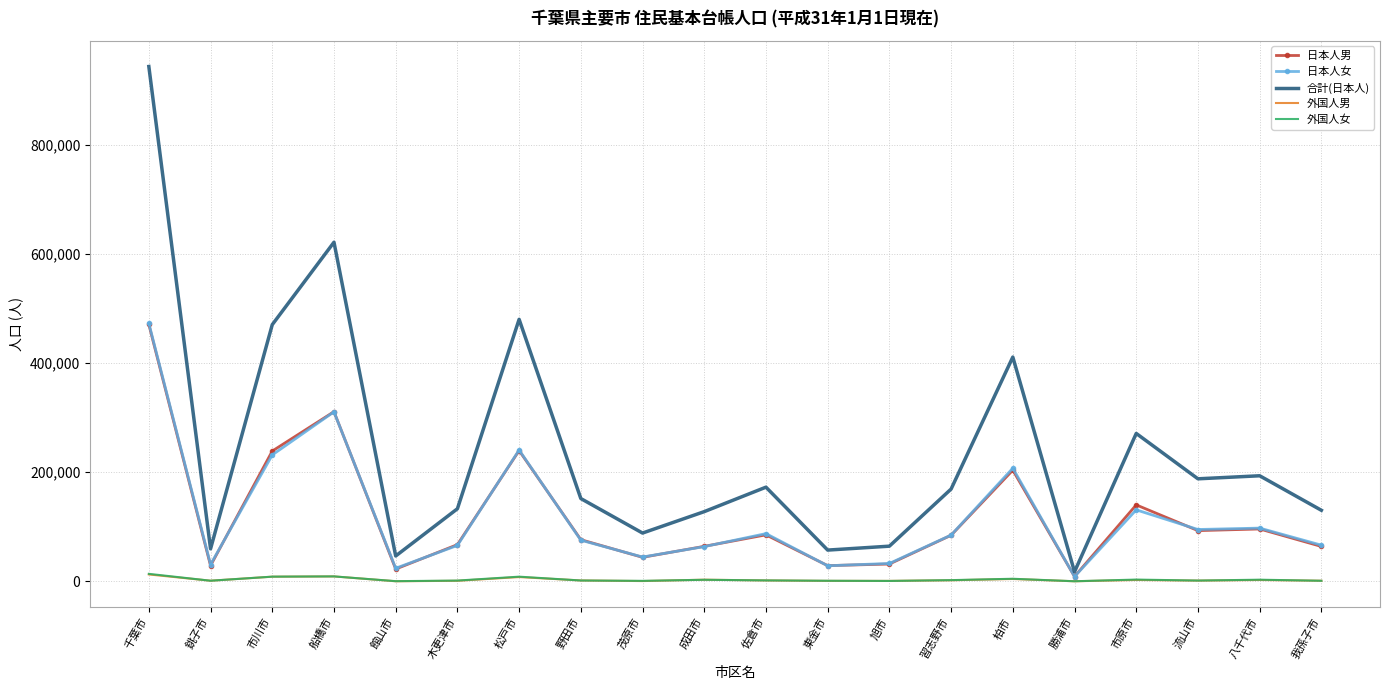

True or false: 日本人女 and 合計(日本人) cross at least once.

False